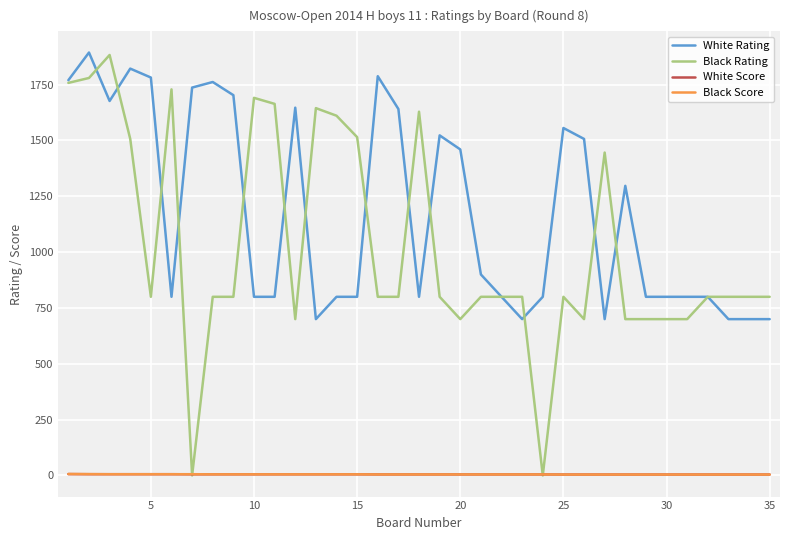

Which series has the largest range (max minus min)?

Black Rating